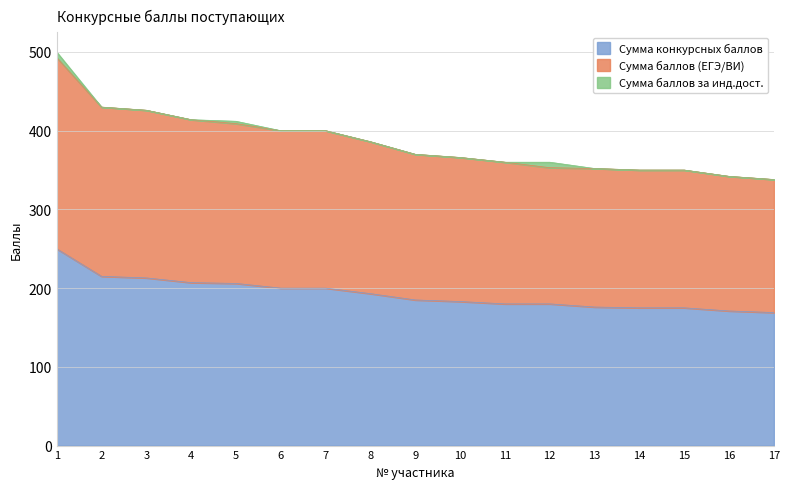

What is the minimum value for Сумма конкурсных баллов?

169